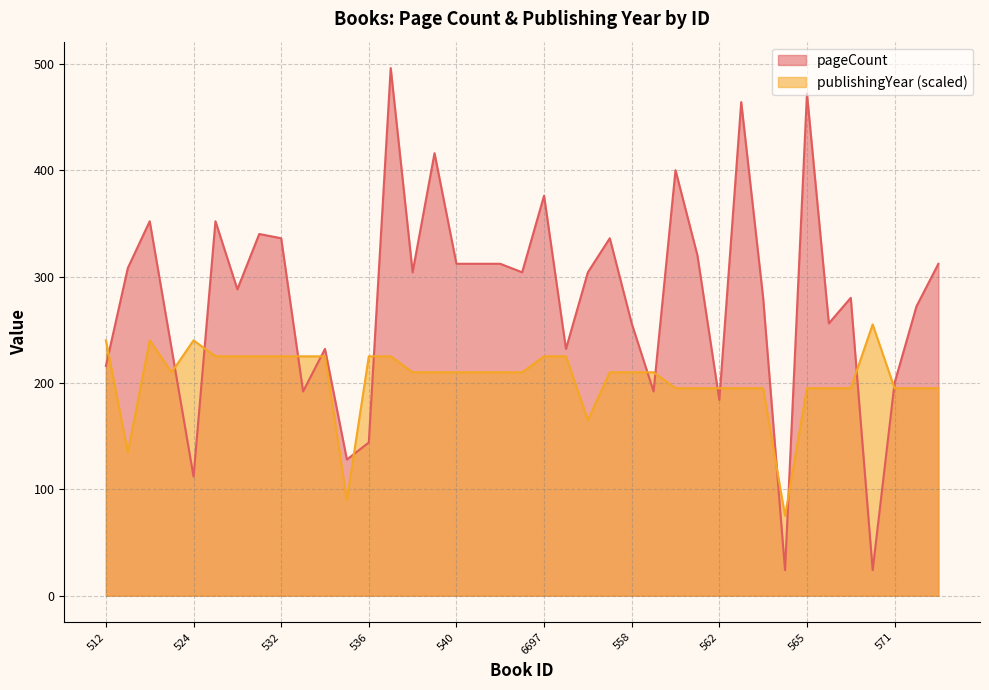

What is the total value across all series at 517?

443